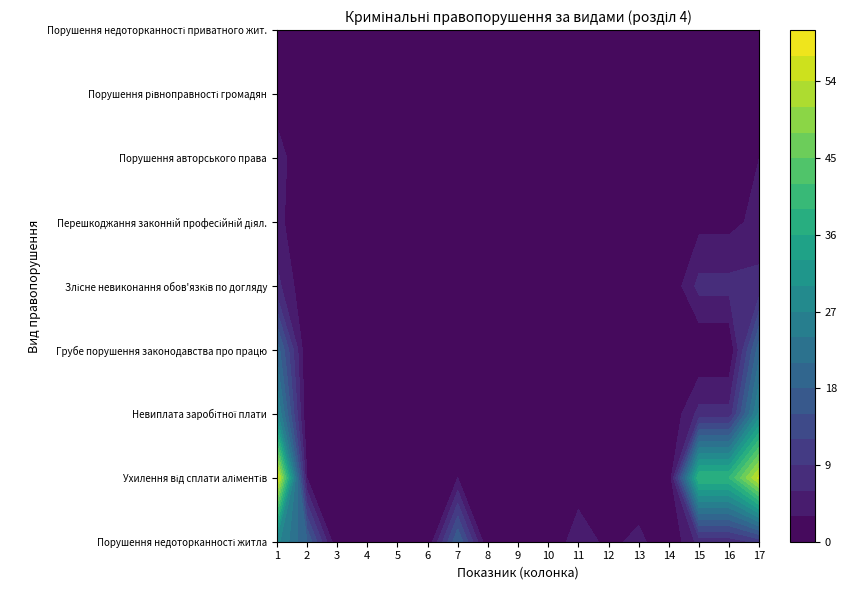

The value of Порушення рівноправності громадян at 2 is 1. True or false?

False